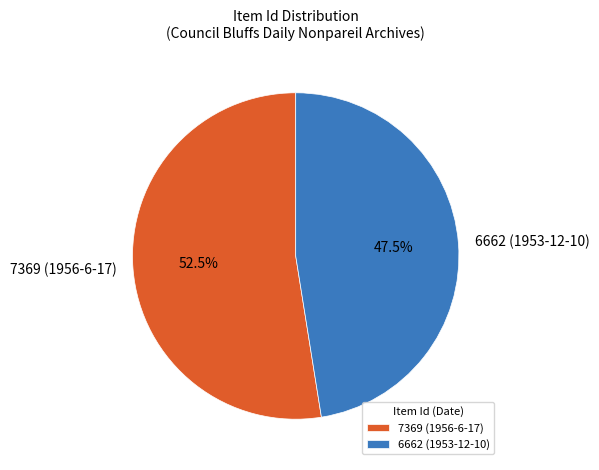

Which slice is the smallest?

6662 (1953-12-10)